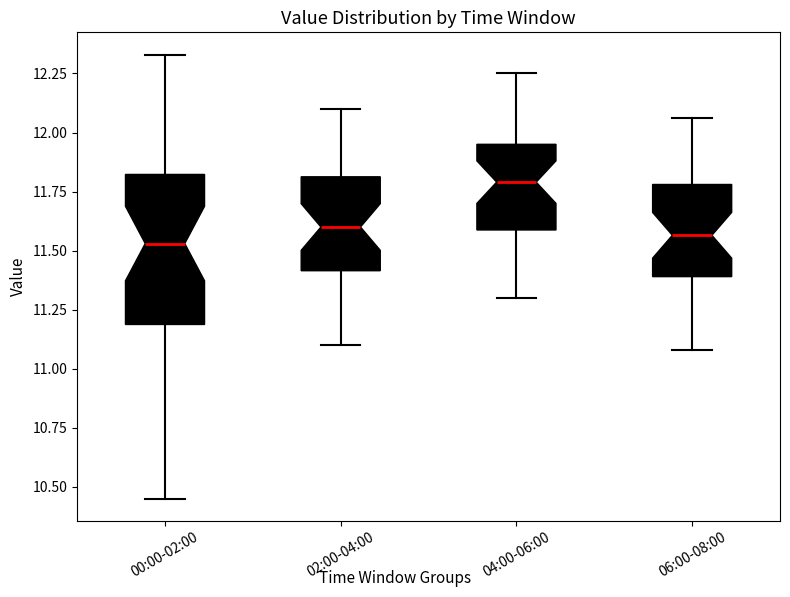

Where is the upper edge of the box for 00:00-02:00 on the y-axis? The values are not printed on the chart, so give them approximately, as read against the axis.

11.80